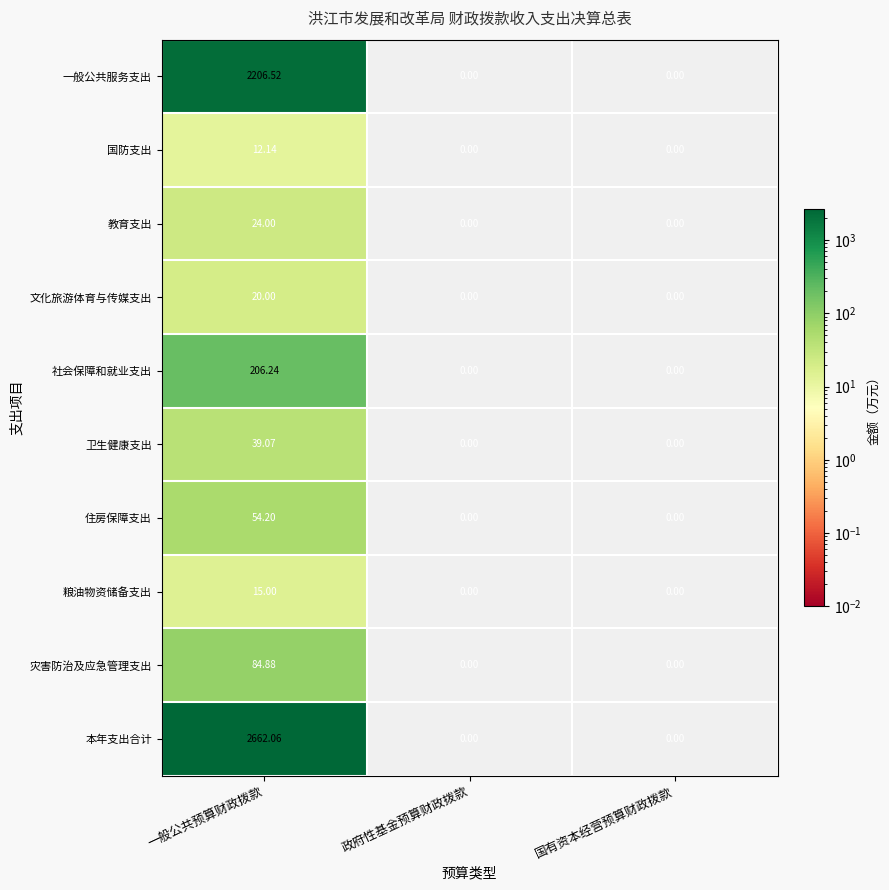

List the series in order of their peak value, highest first.

本年支出合计, 一般公共服务支出, 社会保障和就业支出, 灾害防治及应急管理支出, 住房保障支出, 卫生健康支出, 教育支出, 文化旅游体育与传媒支出, 粮油物资储备支出, 国防支出